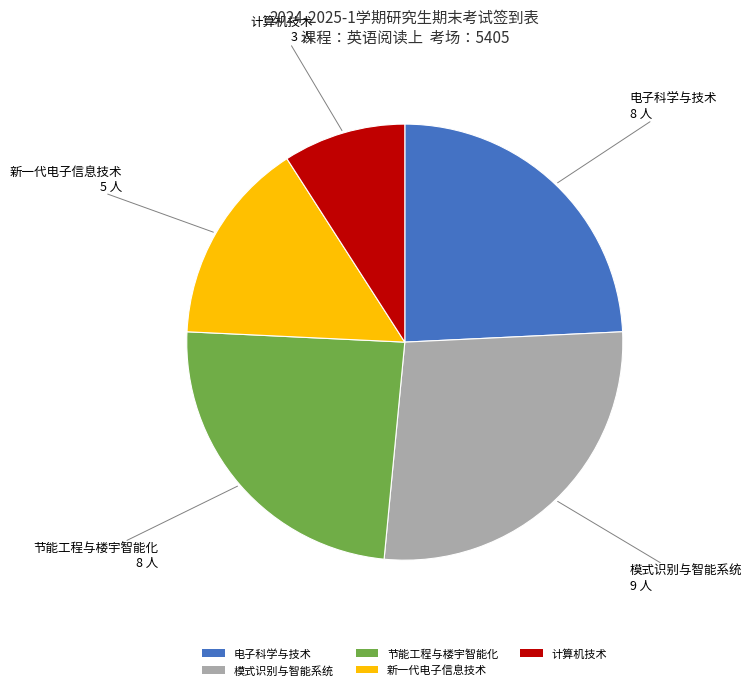

True or false: 电子科学与技术 accounts for 24% of the total.

True